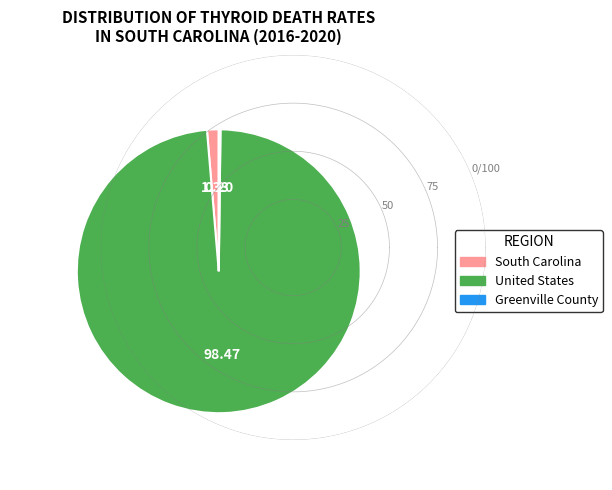

What is the majority slice?

United States